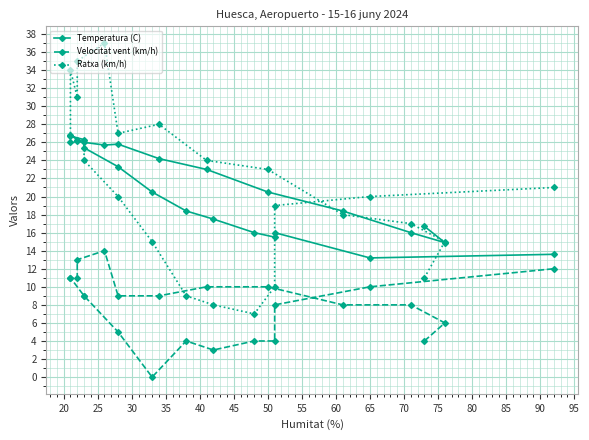

Which series has the widest spread of values?

Ratxa (km/h)